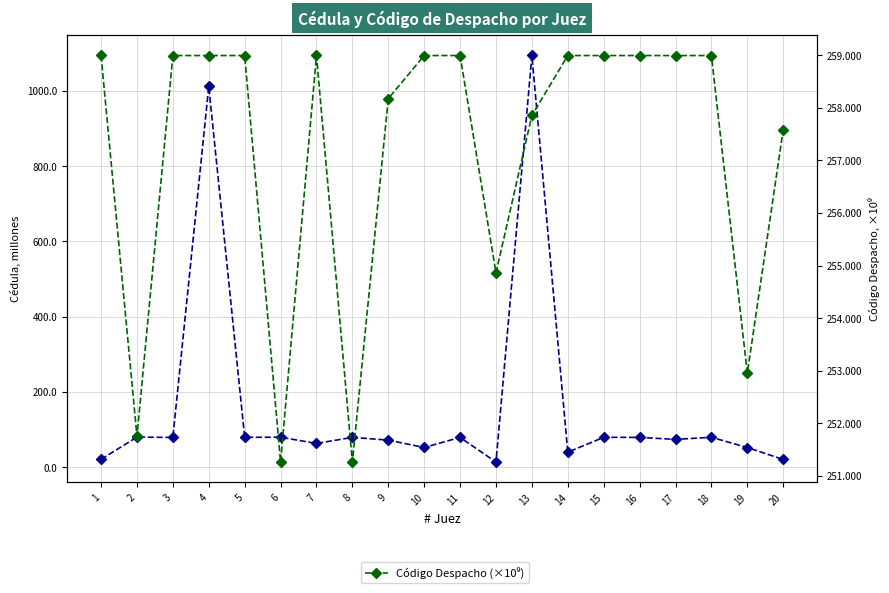

How many interior local peaks does the Cédula (millones) series have?

8